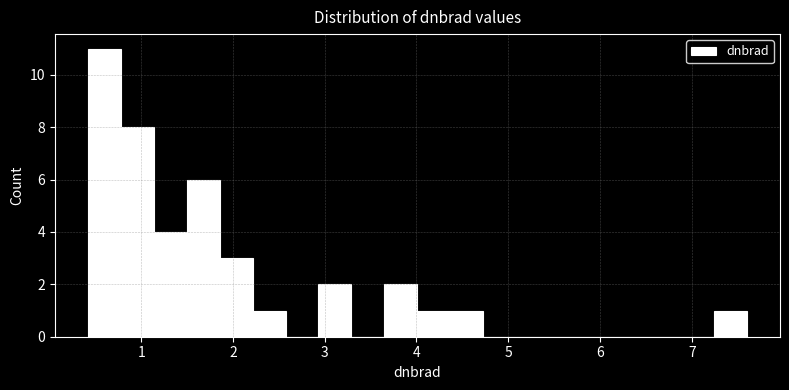

Read against the x-axis, roughly where is the centre of the tallest bar?

0.6